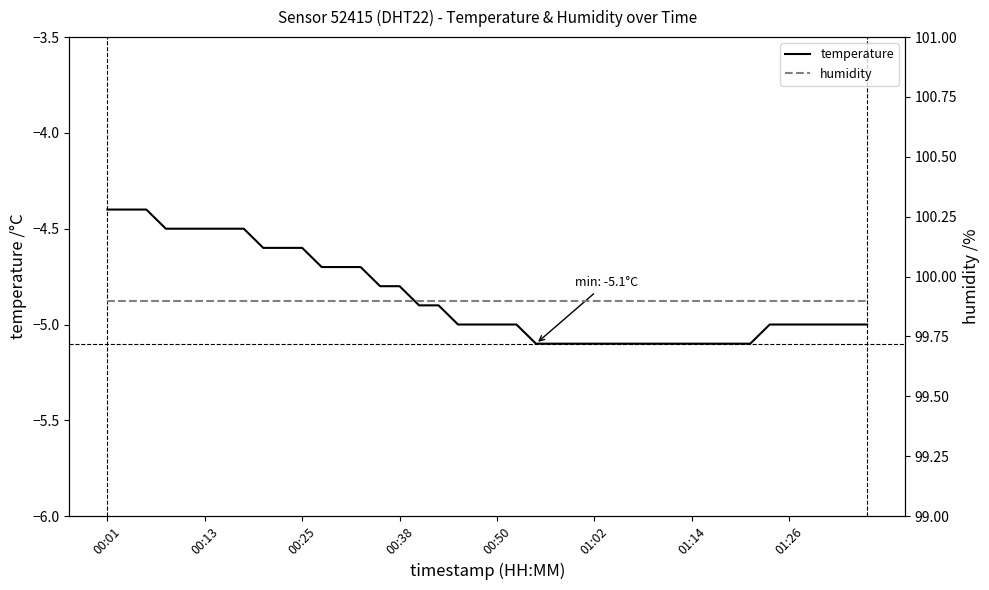

The humidity series shows 148.3 at 14. True or false?

False